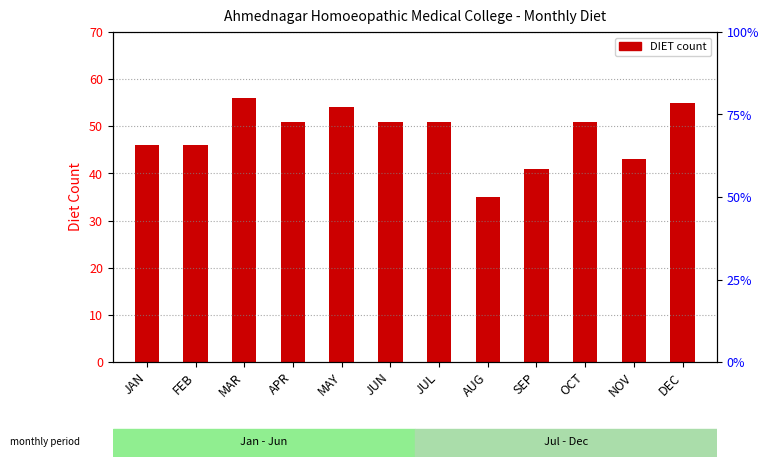

List the labels in order of value, smallest first.

AUG, SEP, NOV, JAN, FEB, APR, JUN, JUL, OCT, MAY, DEC, MAR